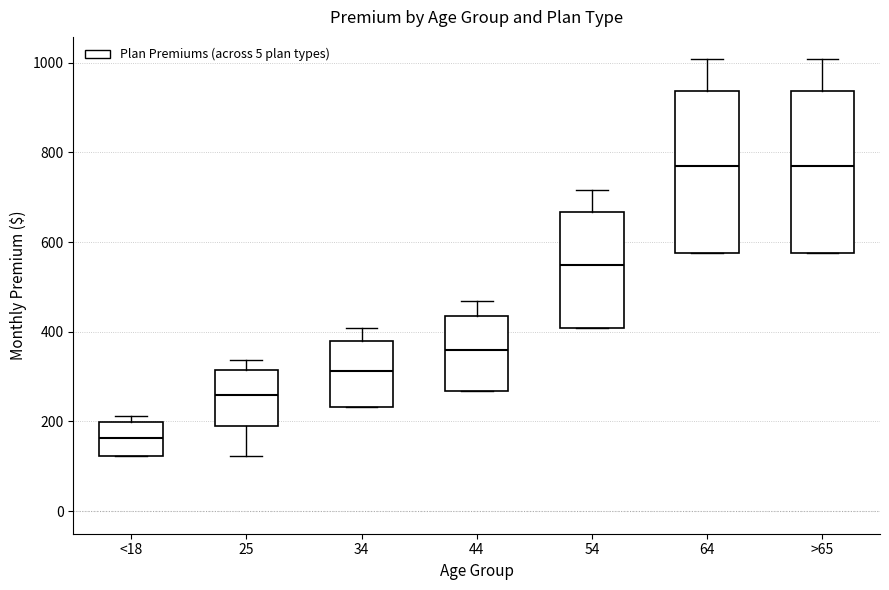

Which box's median line is the lowest?

<18